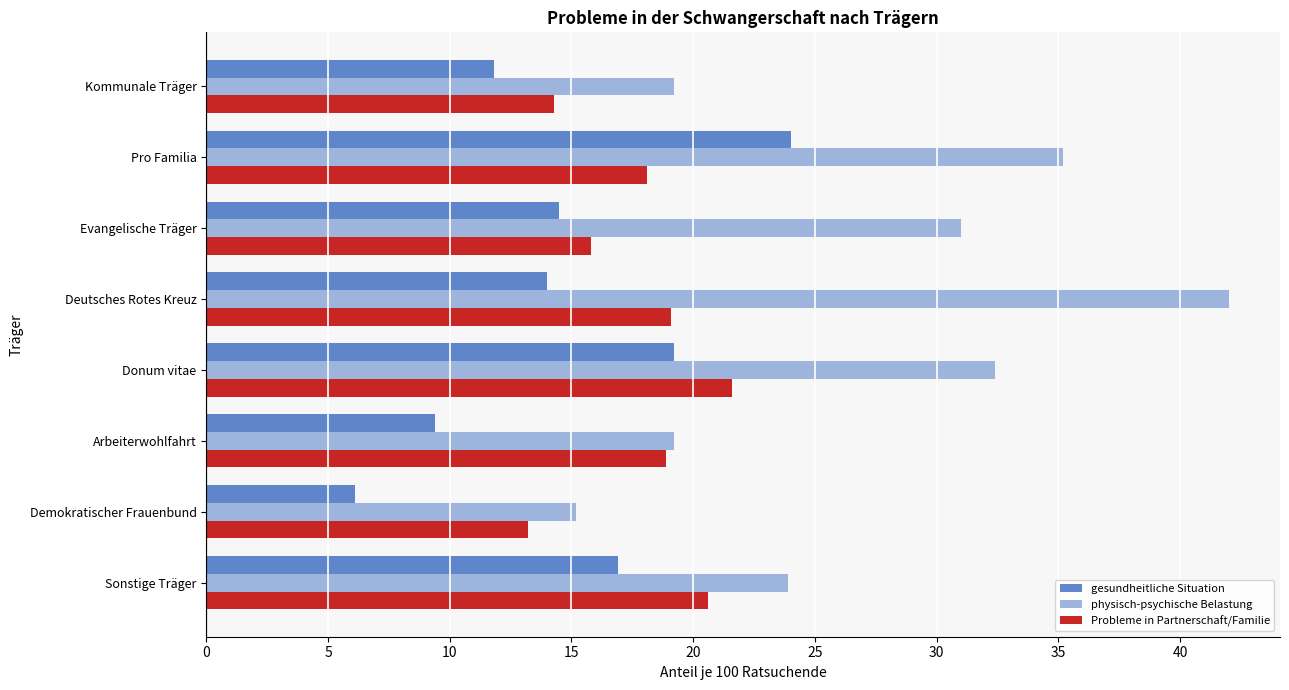

What is the approximate value of physisch-psychische Belastung at Arbeiterwohlfahrt?

19.2